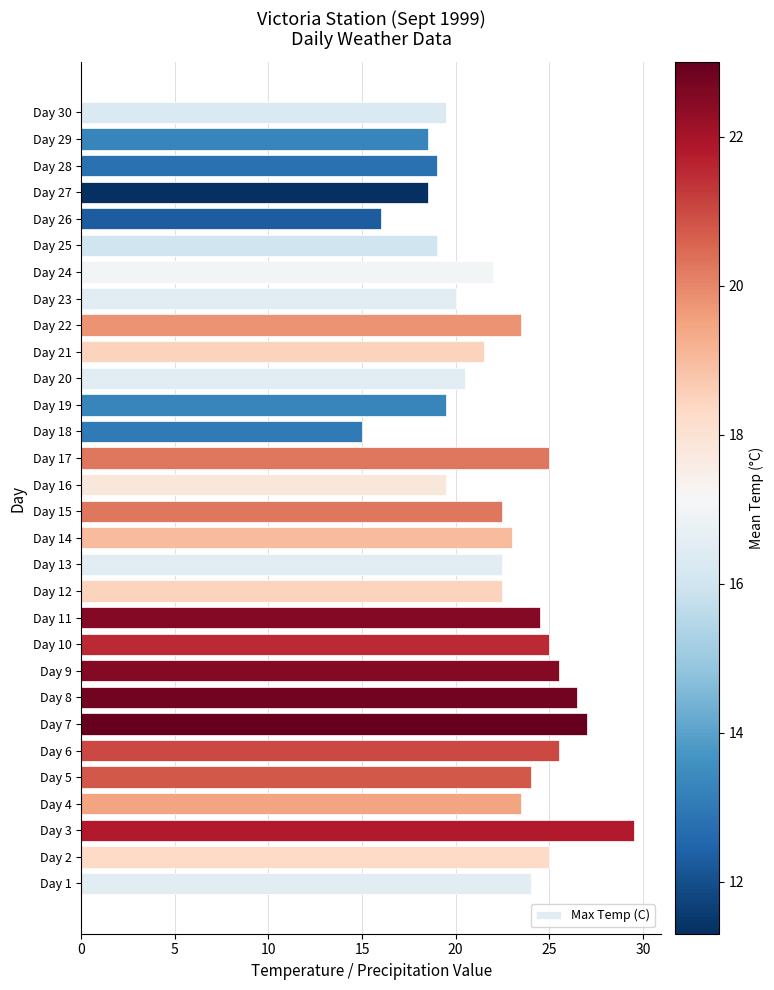

How many data points does each series have?

30